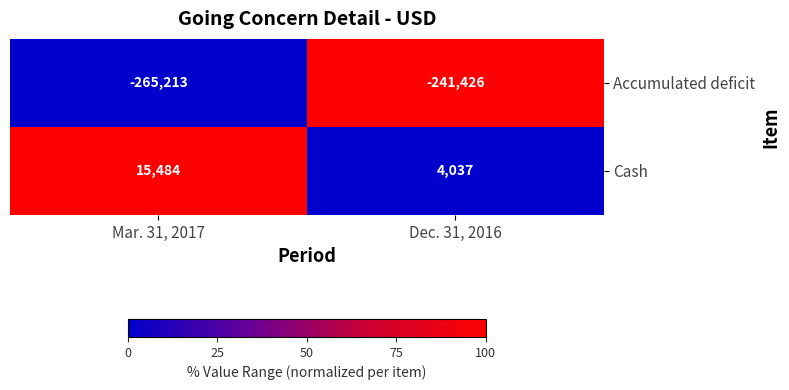

Reading left to right, transcribe all the data shown in this chart.

Accumulated deficit: Mar. 31, 2017=-265213	Dec. 31, 2016=-241426
Cash: Mar. 31, 2017=15484	Dec. 31, 2016=4037